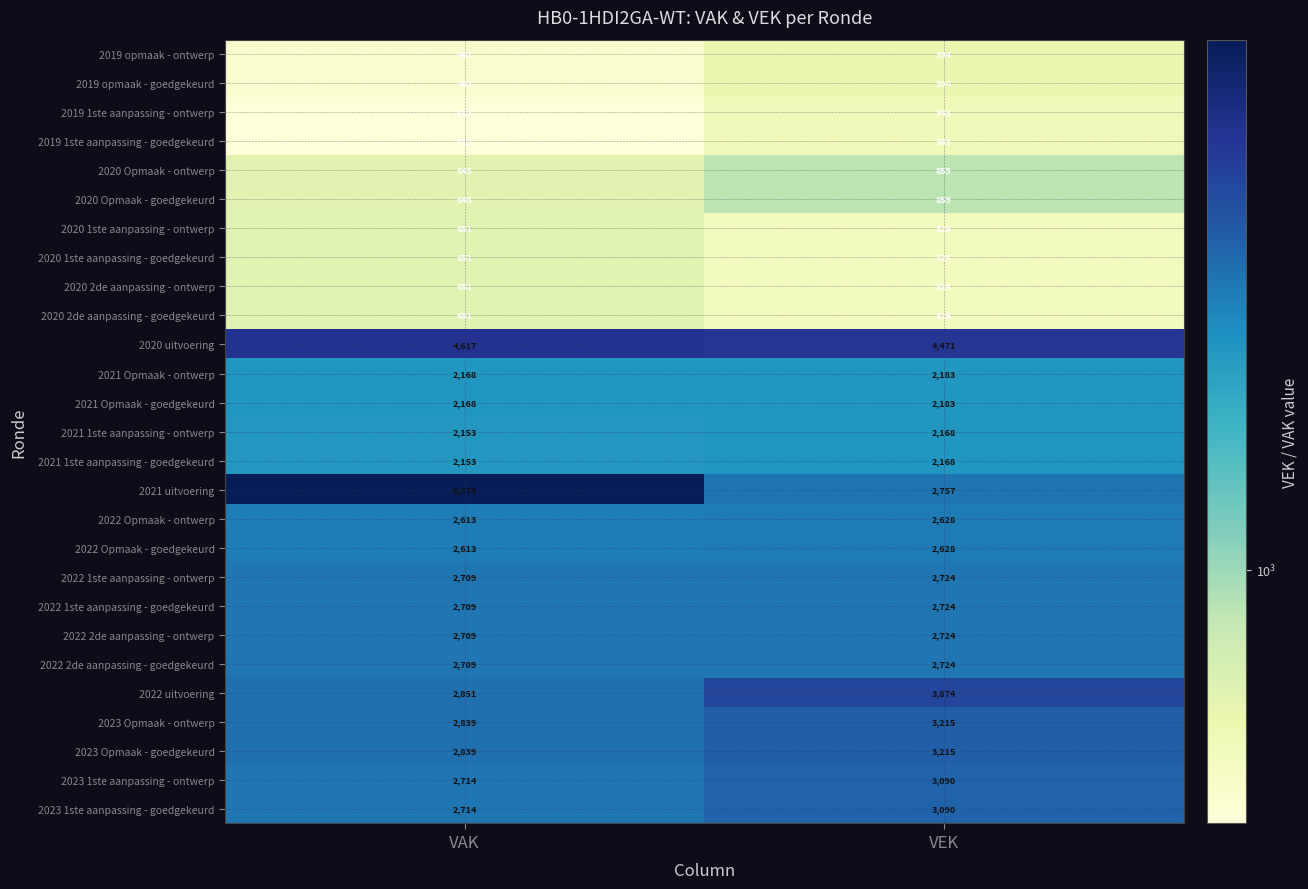

Which label corresponds to the smallest value in the chart?

VAK